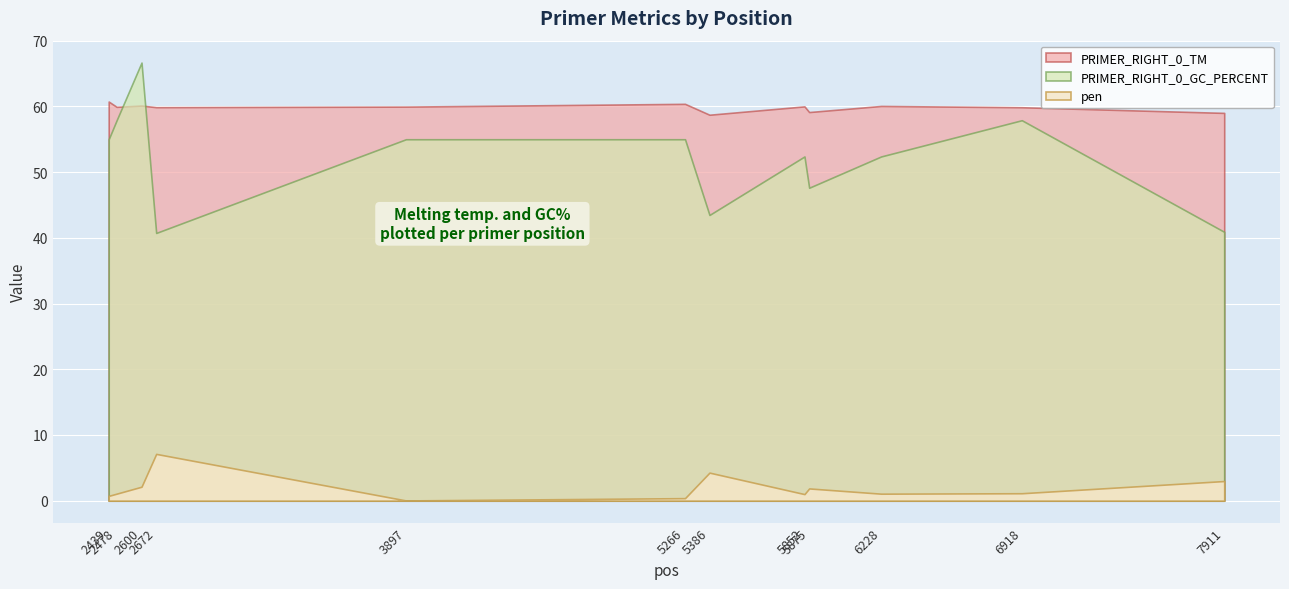

True or false: PRIMER_RIGHT_0_TM and pen intersect in this chart.

False